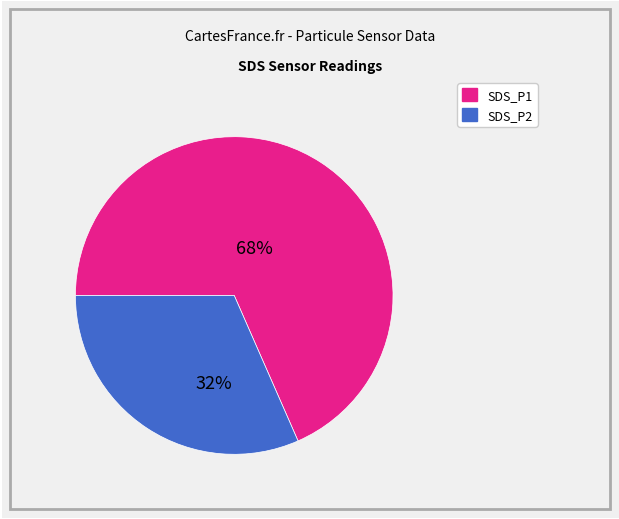

Count the number of slices in the pie.

2